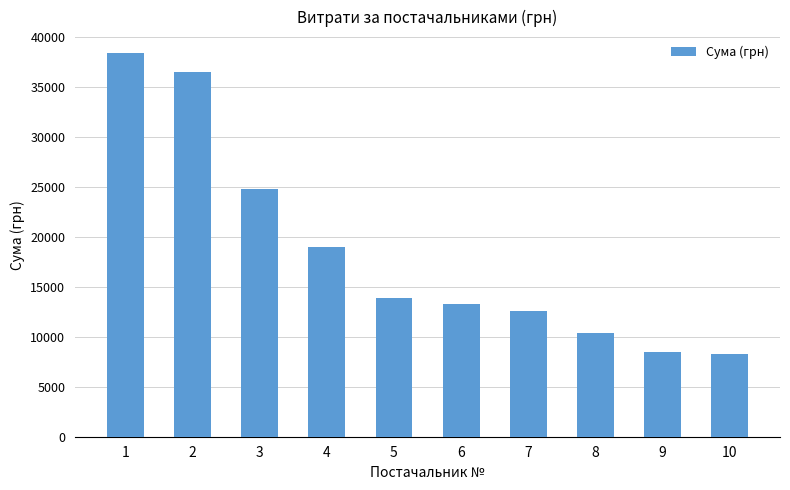

Which category has the highest value across all series?

1